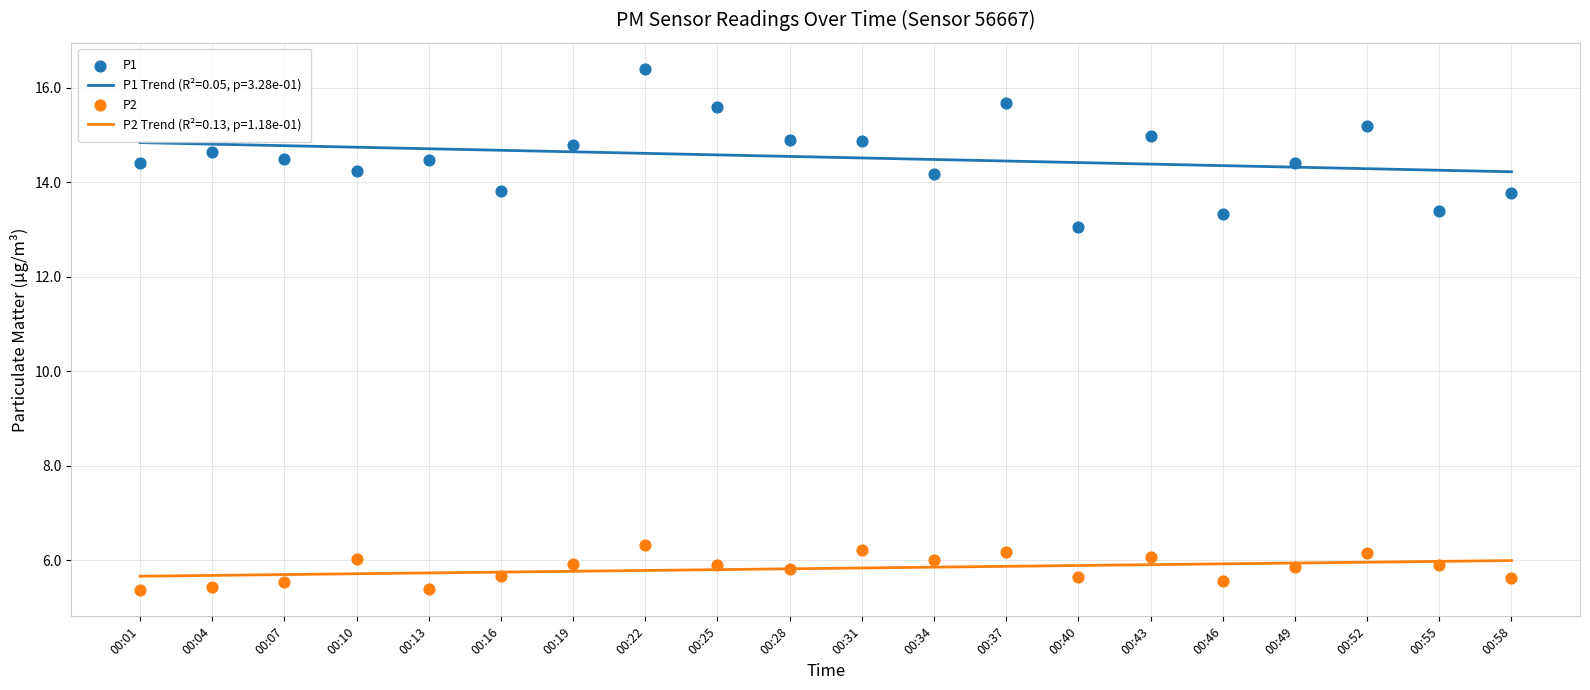

At which category is the sum across all series the highest?

00:22